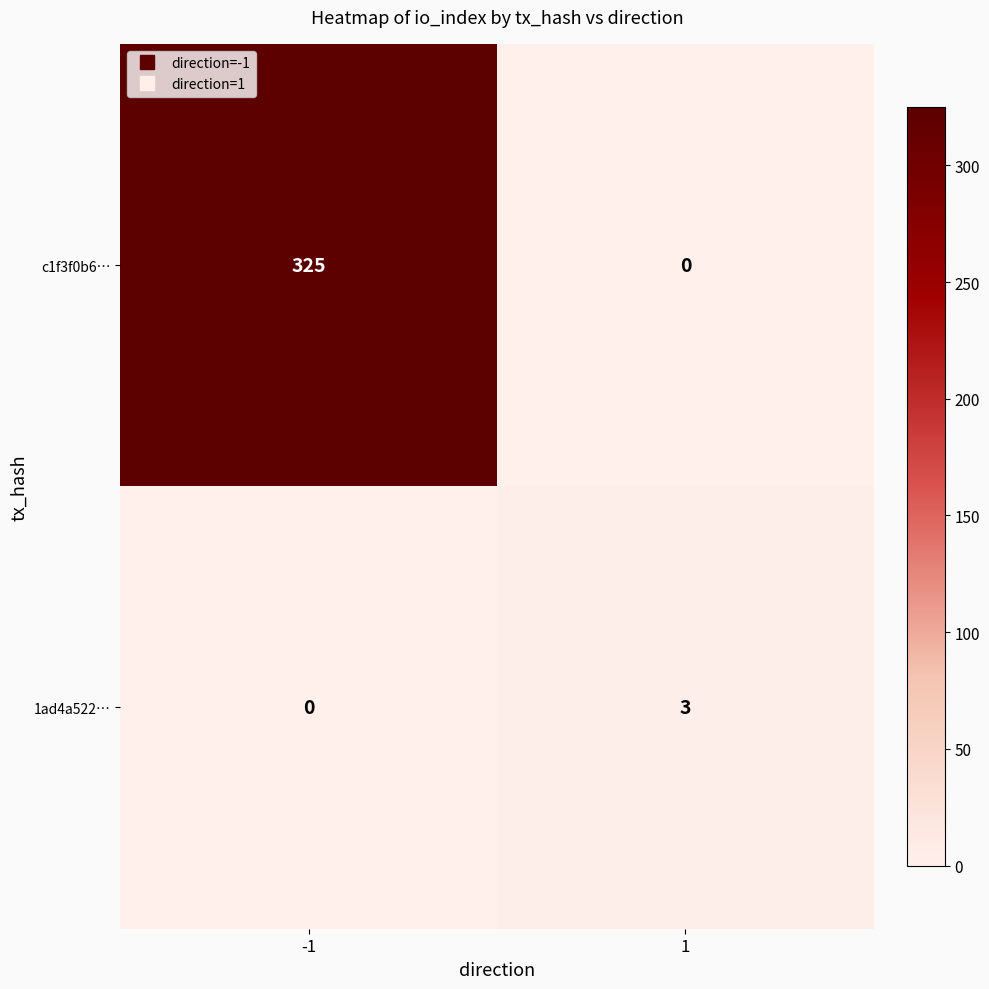

List the series in order of their overall mean, highest first.

c1f3f0b6…, 1ad4a522…